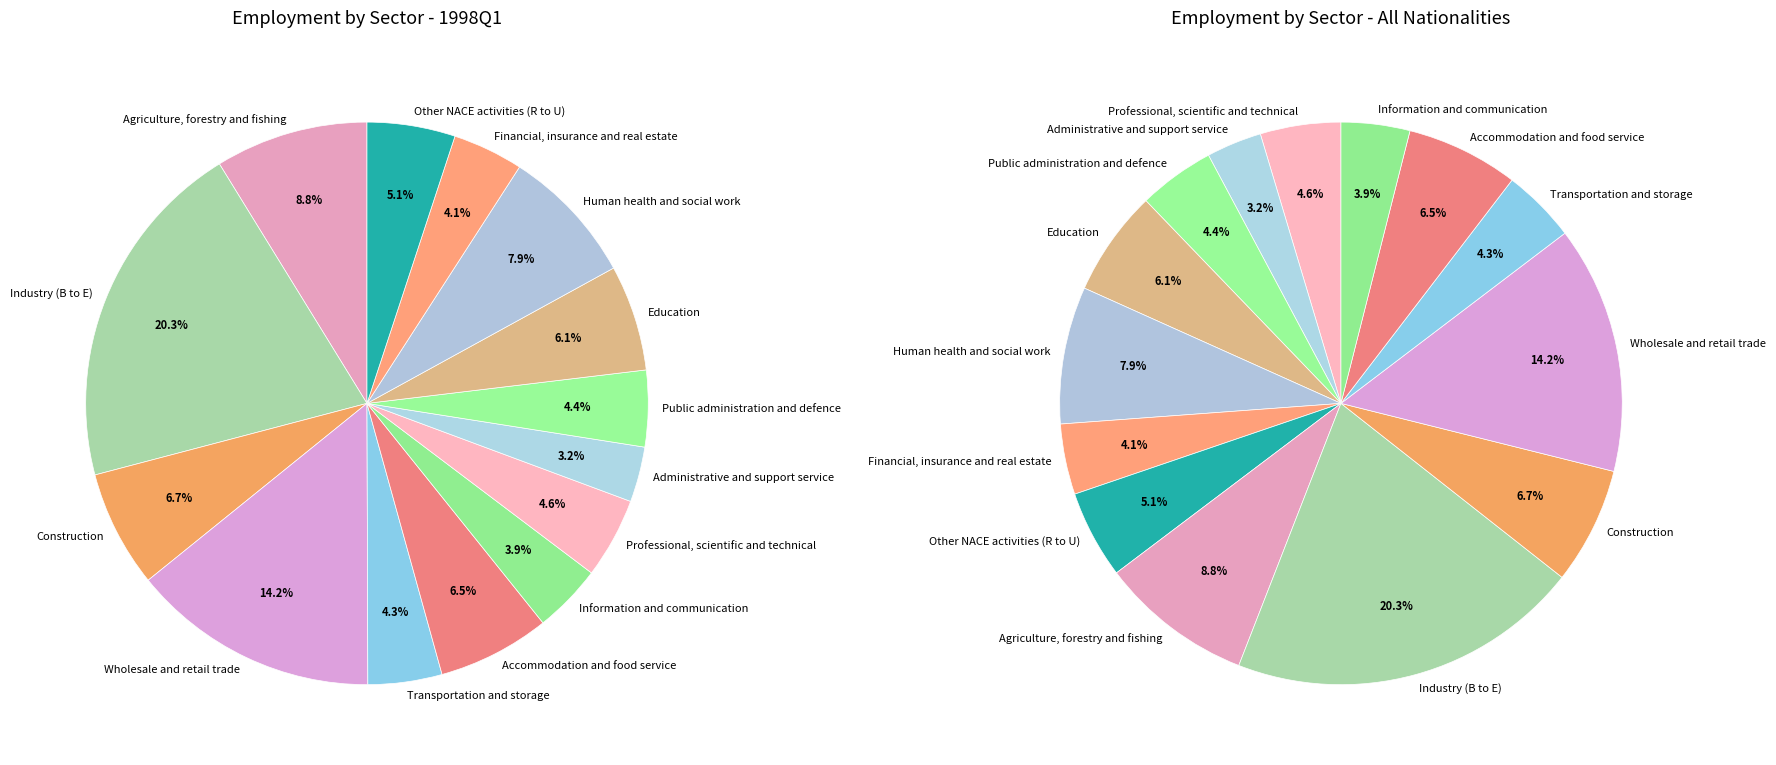

Which slice is the largest?

Industry (B to E)